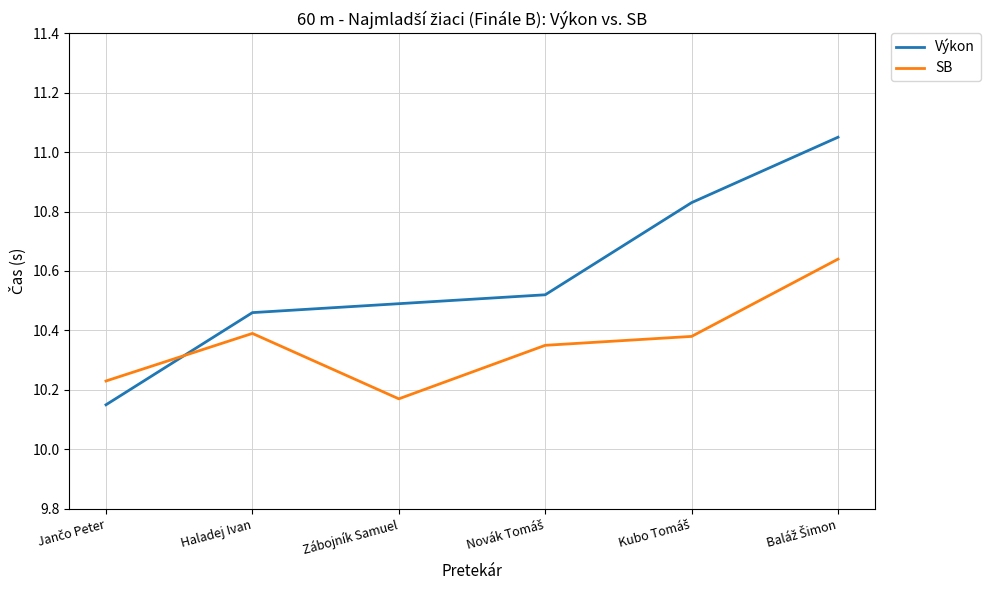

True or false: SB and Výkon intersect in this chart.

True